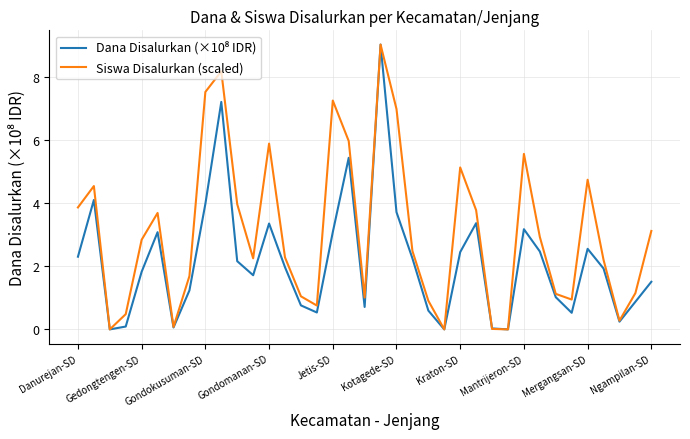

True or false: Siswa Disalurkan (scaled) has more than 2 interior local peaks.

True